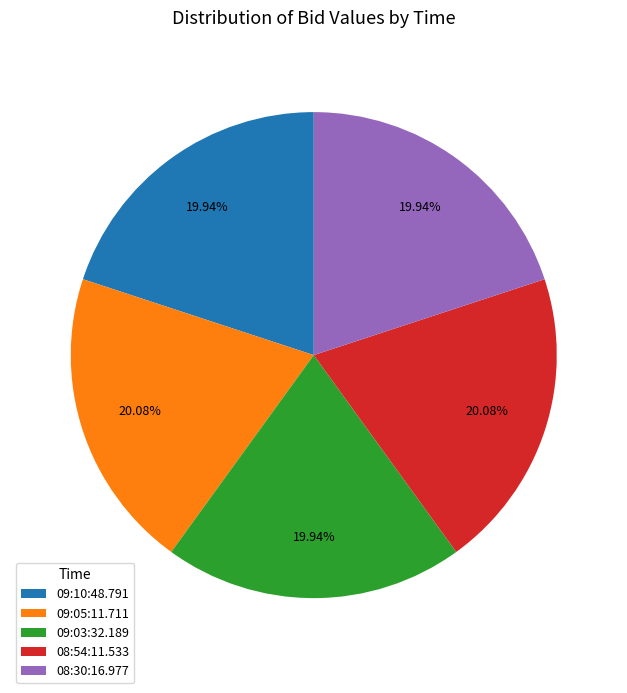

What is the ratio of the value at 08:30:16.977 to the value at 09:10:48.791?

1.0